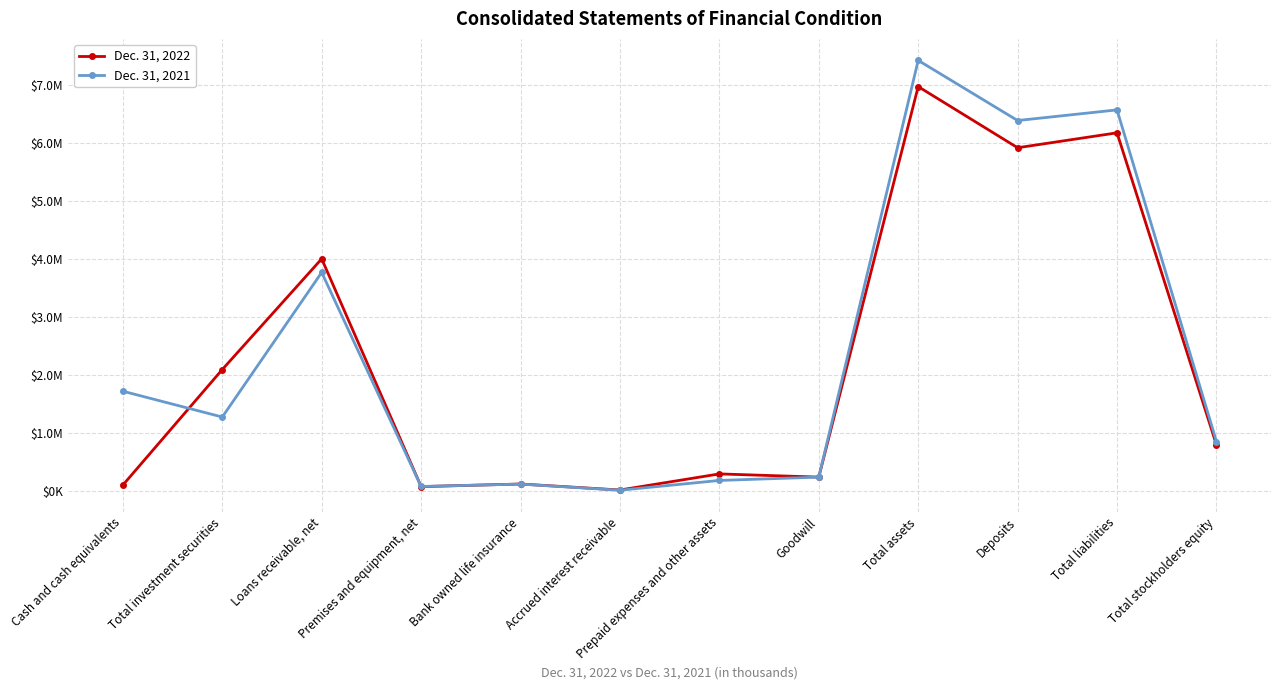

What is the difference between the Dec. 31, 2022 values at Premises and equipment, net and Total liabilities?

6105277